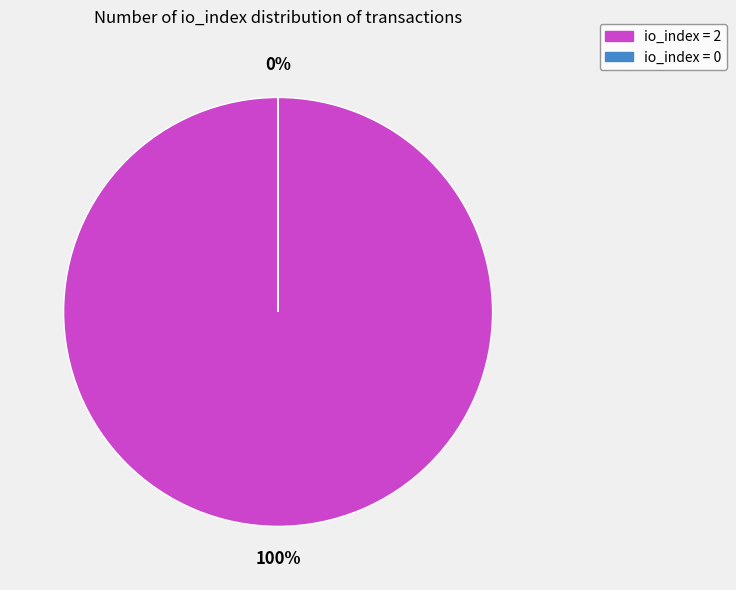

What portion of the pie excludes io_index=0?

100.0%